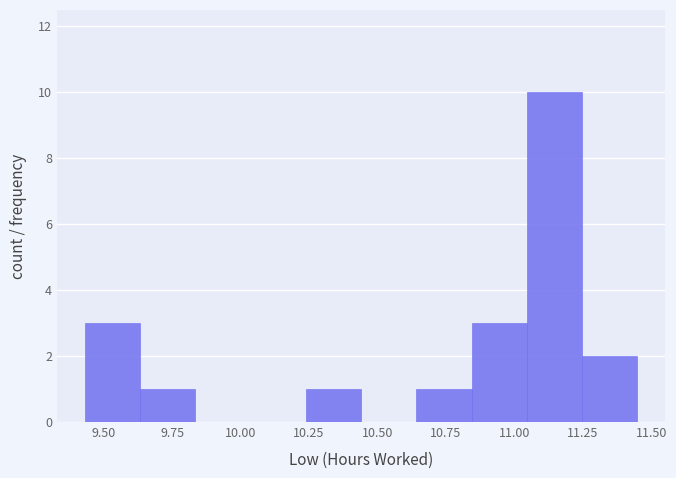

What is the height of the bar covering 10.85 to 11.05 on the x-axis? Neither the bar edges nor the heights are printed on the chart, so give them approximately, as read against the axes.

3